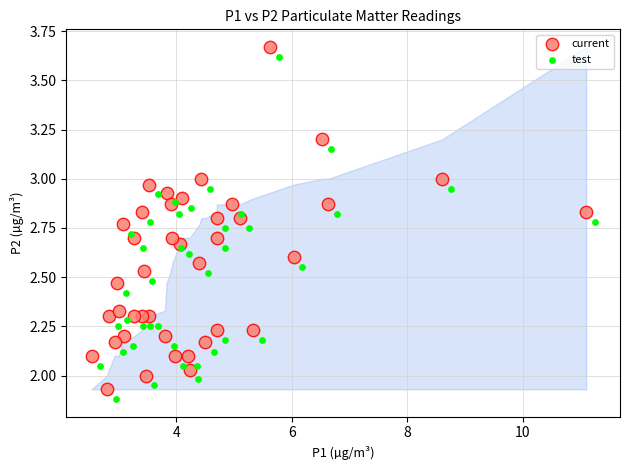

Which series reaches the maximum Y coordinate?

current